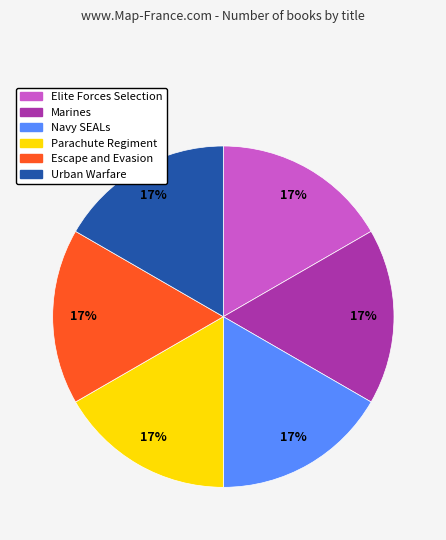

To the nearest percent, what is the combined percentage of Navy SEALs and Urban Warfare?

33%